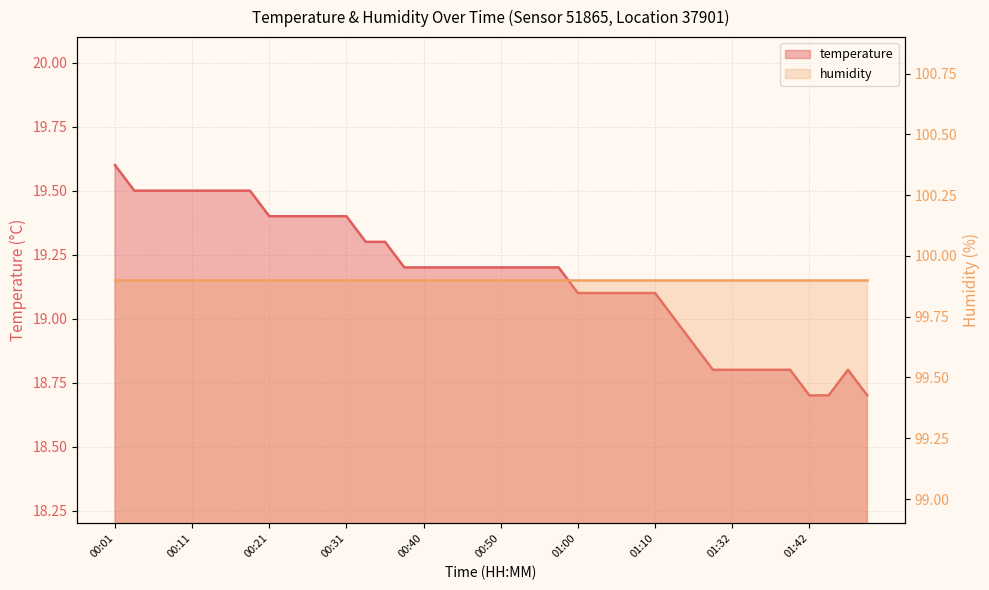

List the labels in order of value, smallest first.

01:42, 01:44, 01:49, 01:29, 01:32, 01:35, 01:37, 01:40, 01:47, 01:24, 01:21, 01:00, 01:02, 01:05, 01:07, 01:10, 00:38, 00:40, 00:43, 00:45, 00:48, 00:50, 00:53, 00:55, 00:57, 00:33, 00:35, 00:21, 00:23, 00:26, 00:28, 00:31, 00:04, 00:06, 00:09, 00:11, 00:14, 00:16, 00:18, 00:01